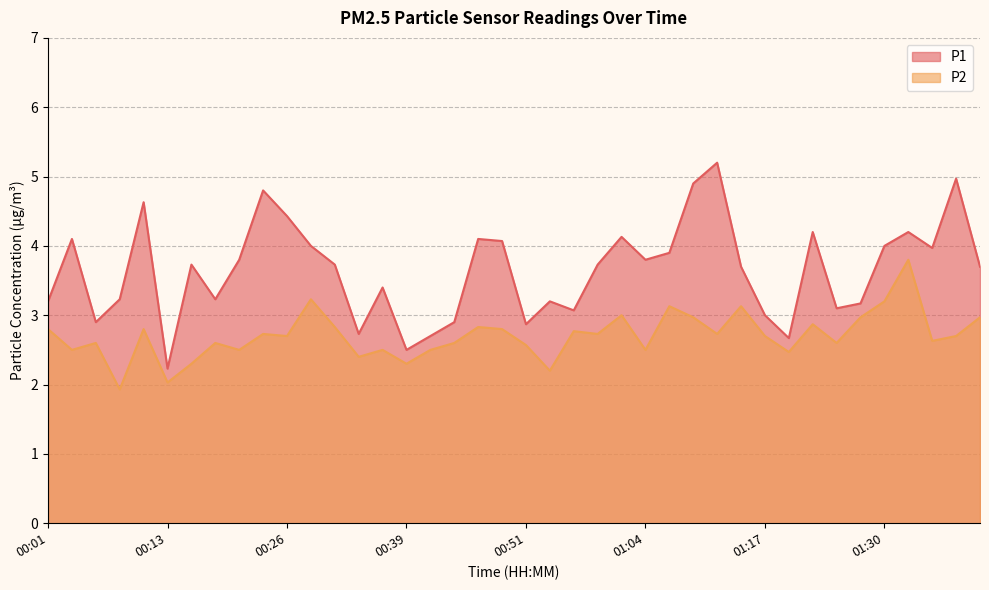

What is the sum of all P1 values?

145.9